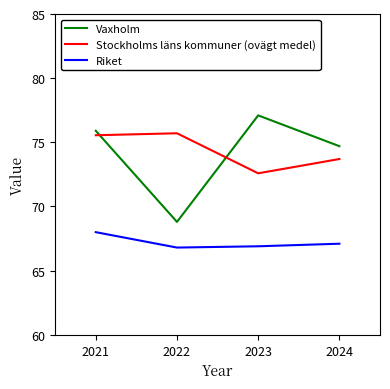

What is the maximum value for Stockholms läns kommuner (ovägt medel)?

75.7